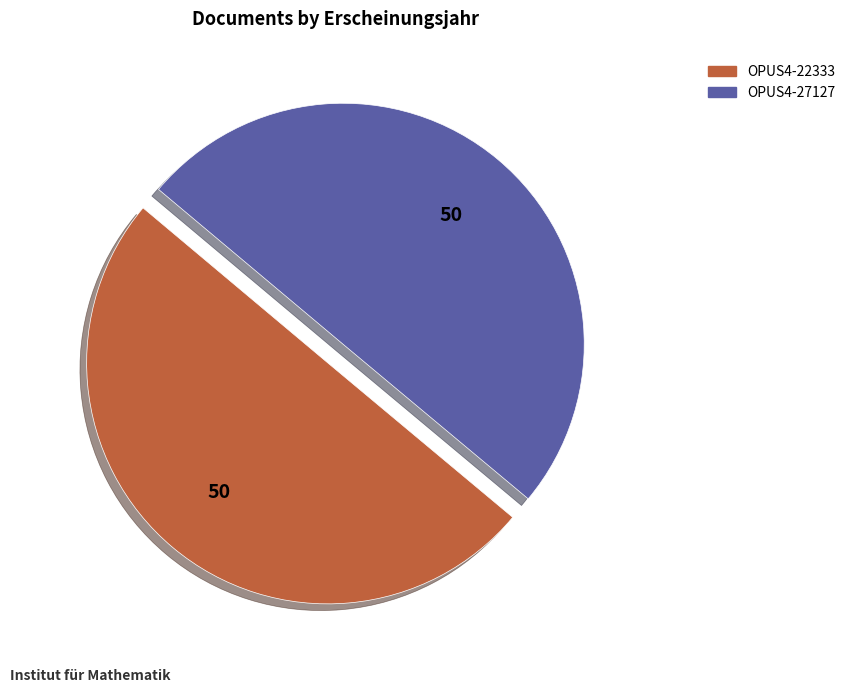

What is the ratio of the value at OPUS4-22333 to the value at OPUS4-27127?

1.0